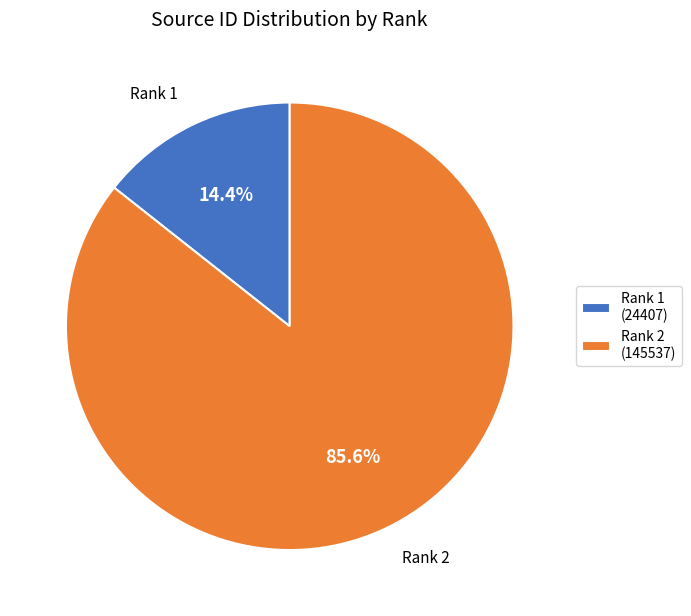

Rank the categories by value from highest to lowest.

Rank 2 (145537), Rank 1 (24407)